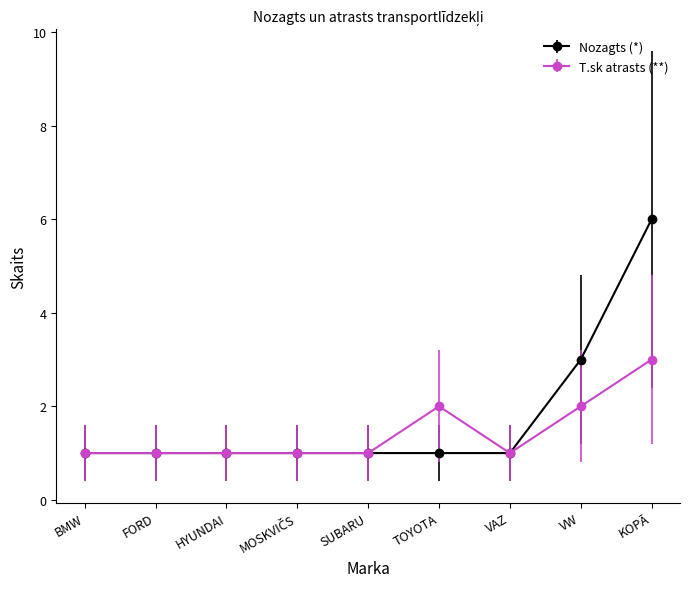

How many series are shown in this chart?

2